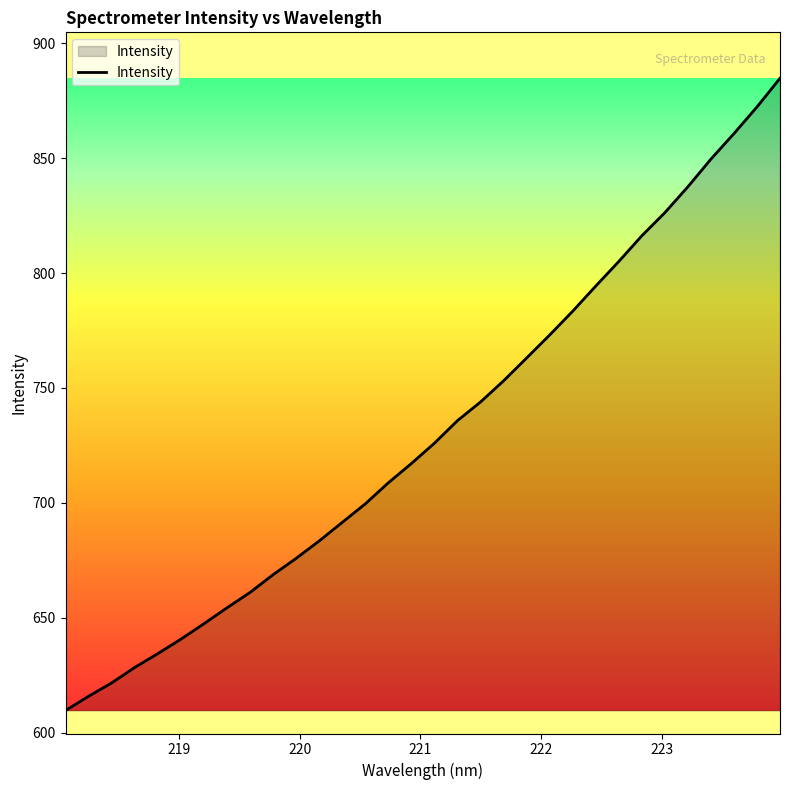

True or false: the data has more than 1 interior local peaks.

False